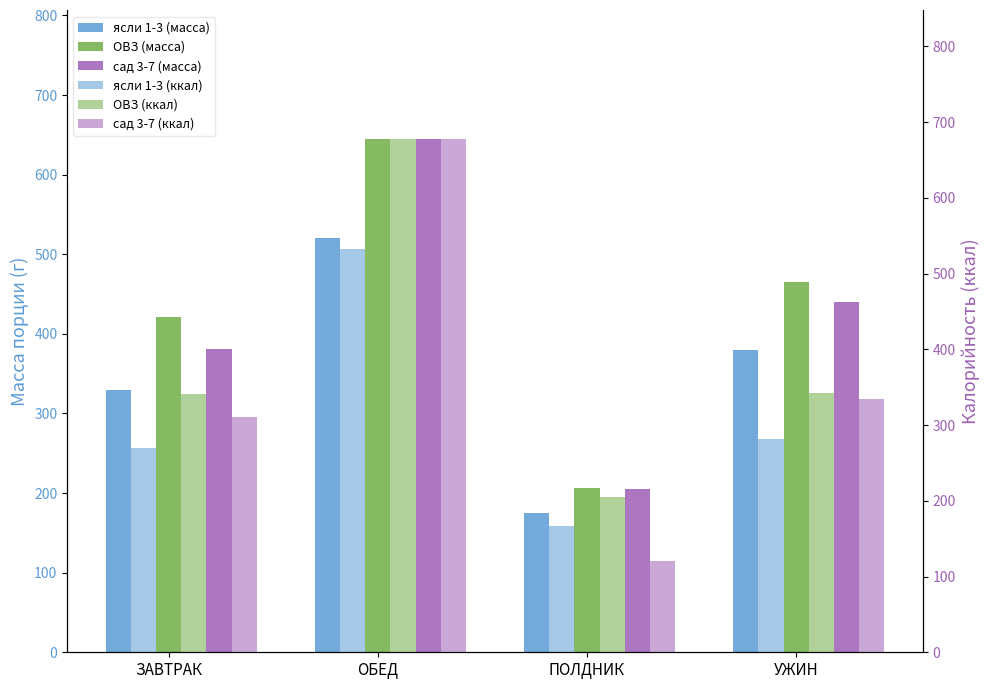

How many bars are there in each group?

6